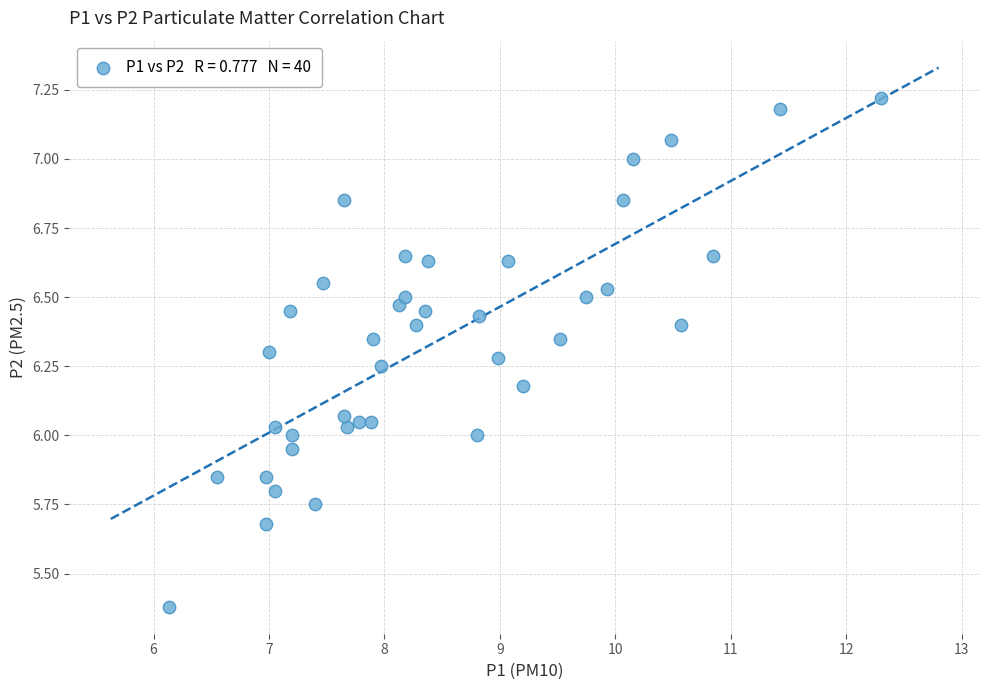

What is the range of Y values (max minus min)?

1.8